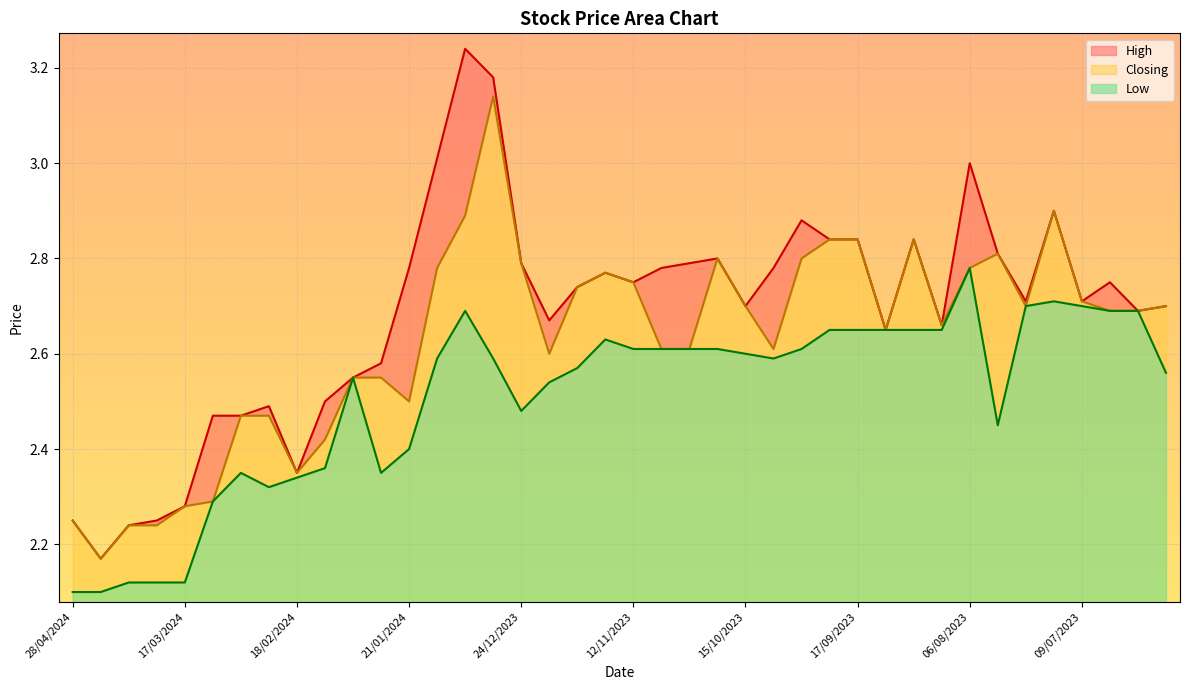

What is the difference between the highest and lowest values at 21/01/2024?

0.4